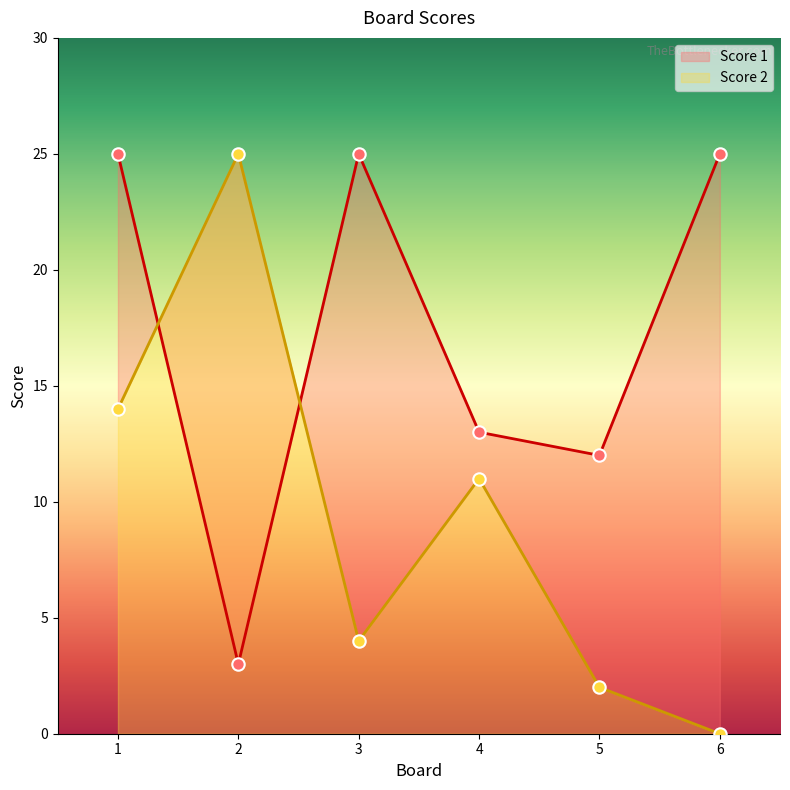

Which series has the largest total across all categories?

Score 1